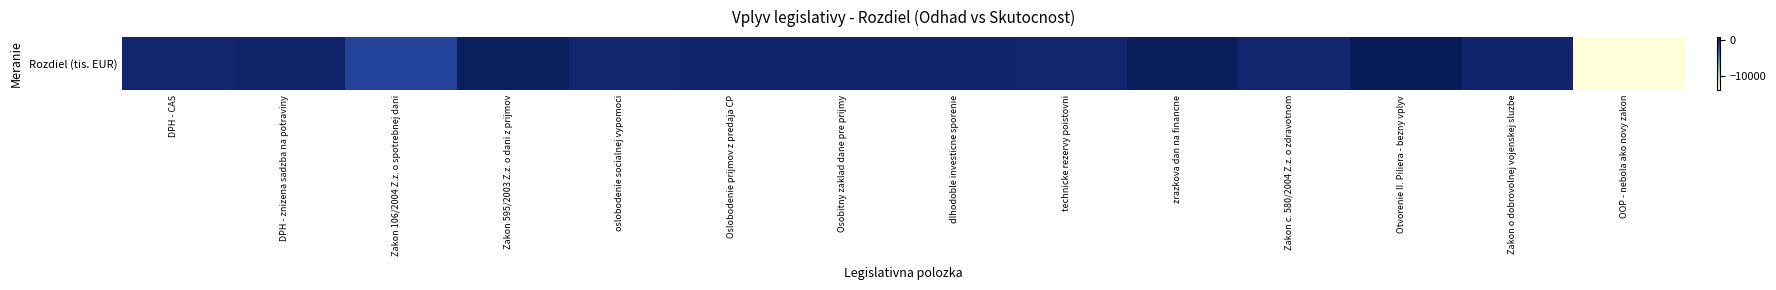

The chart shows a value of -74.2 at oslobodenie socialnej vypomoci. True or false?

True